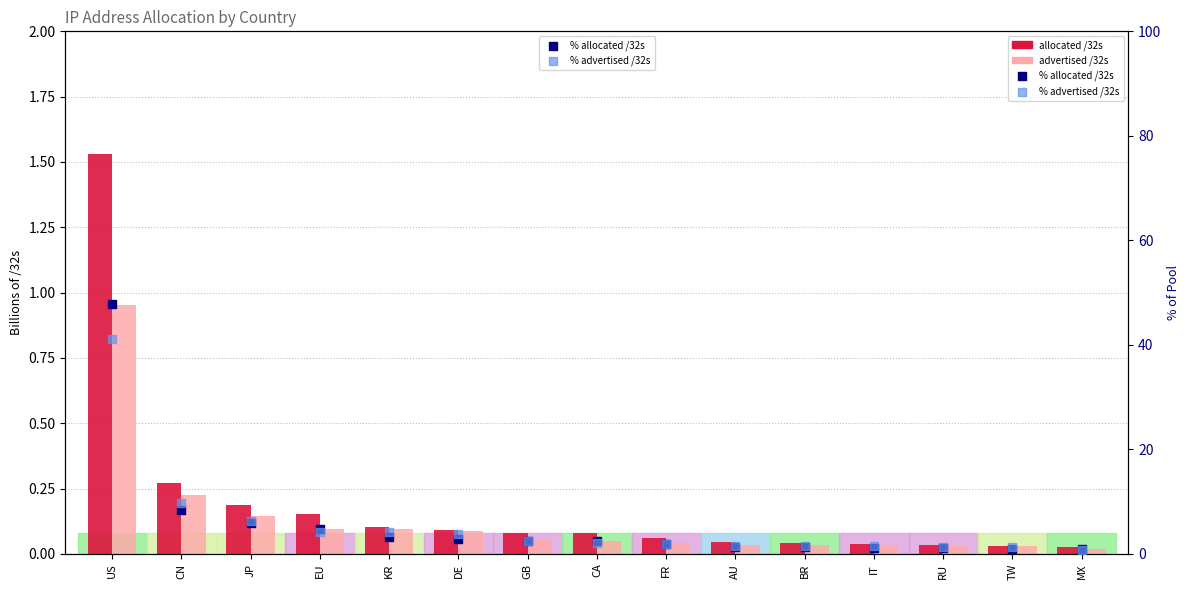

Is the value of advertised /32s at JP greater than the value of % allocated /32s at CN?

No